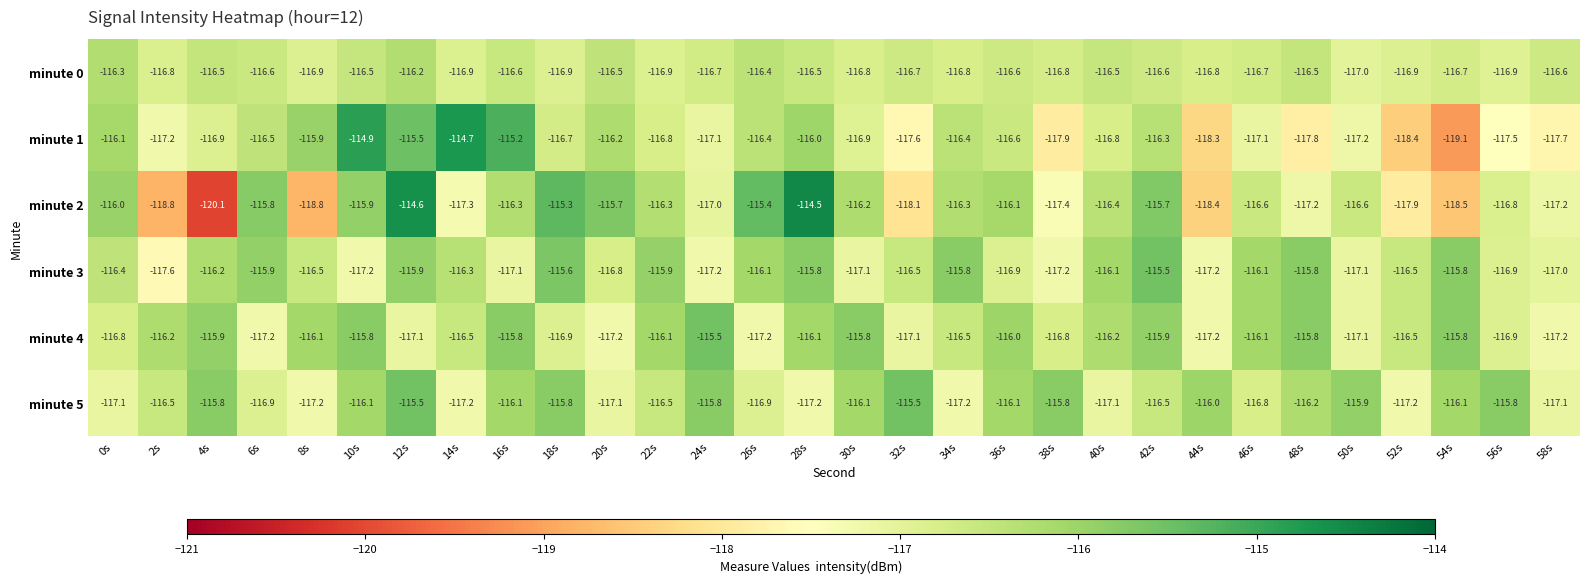

At which label does minute 3 first exceed -116?

6s